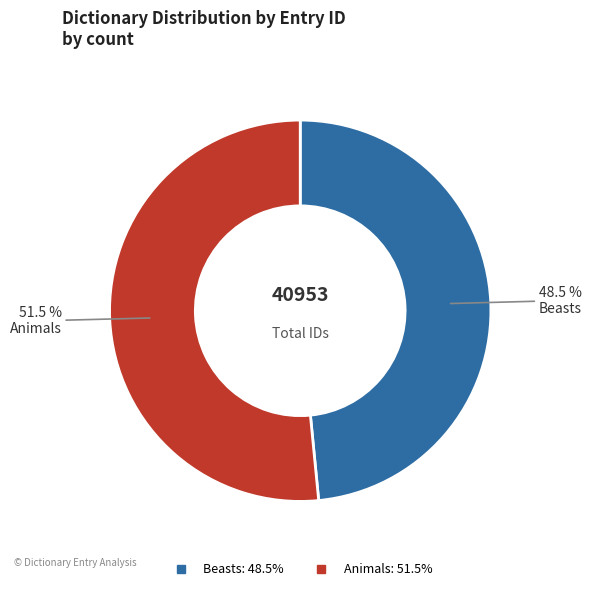

Count the number of slices in the pie.

2